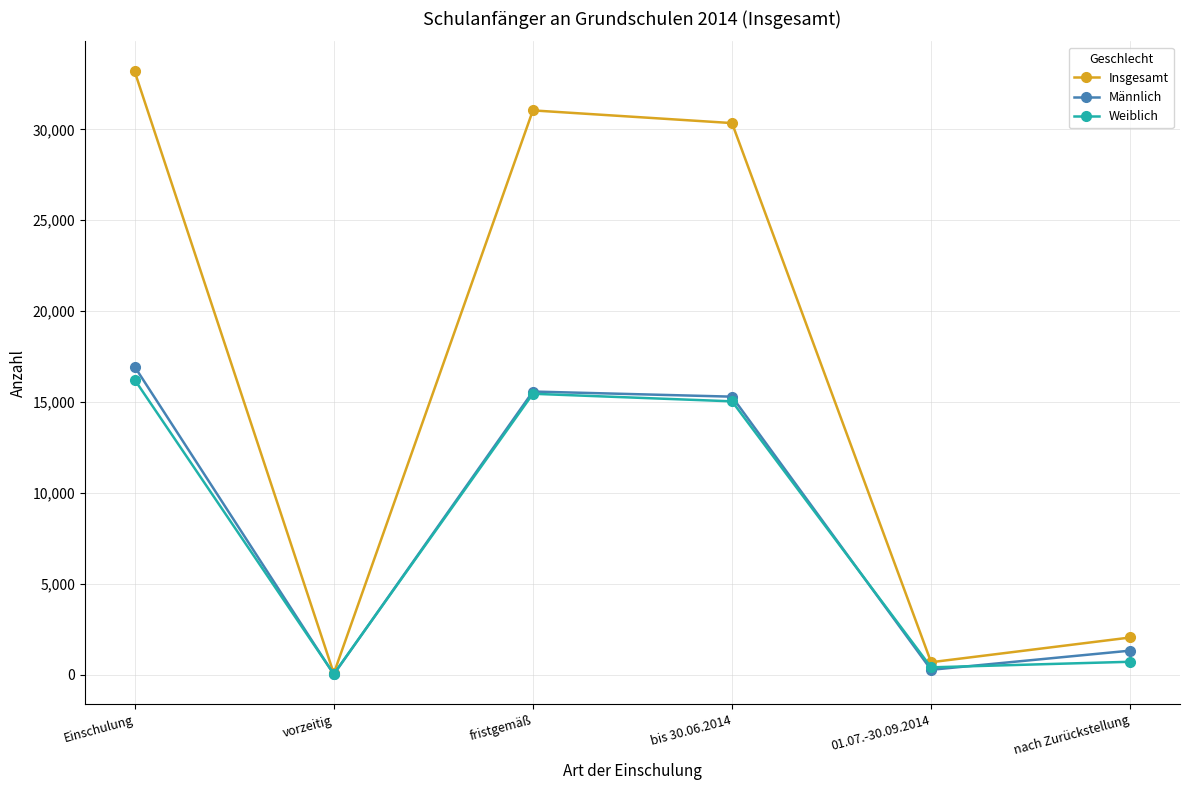

Which series has the largest total across all categories?

Insgesamt